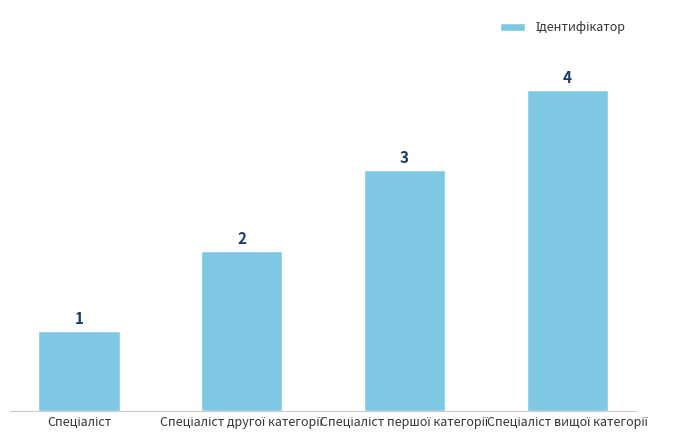

What is the maximum value shown in the chart?

4